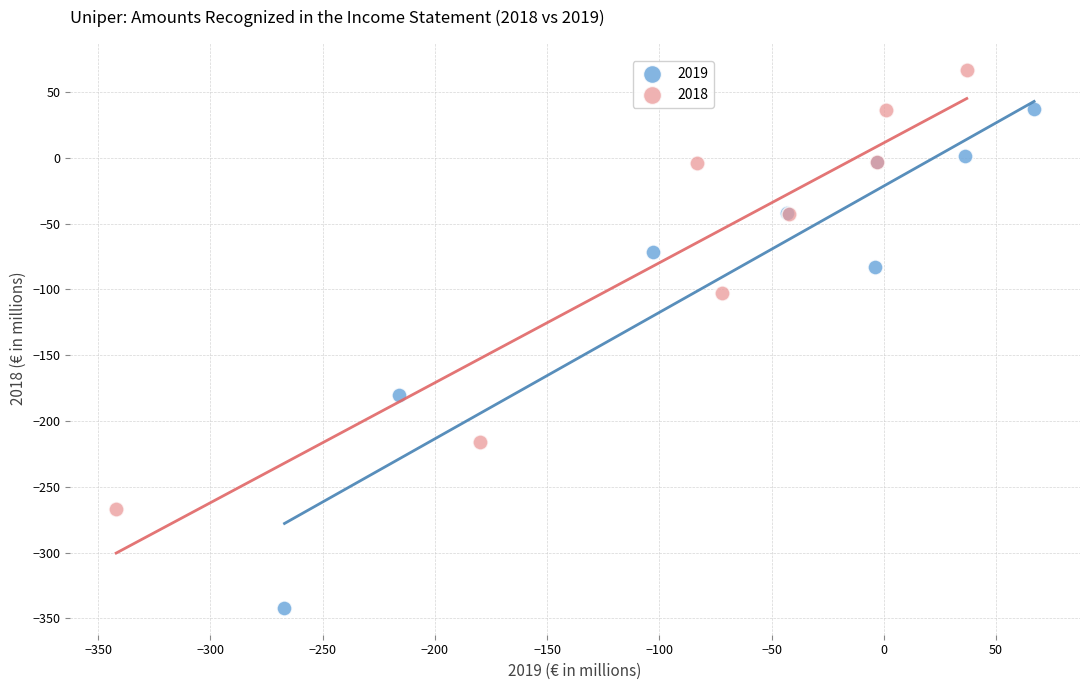

Which series contains the highest Y value?

2018